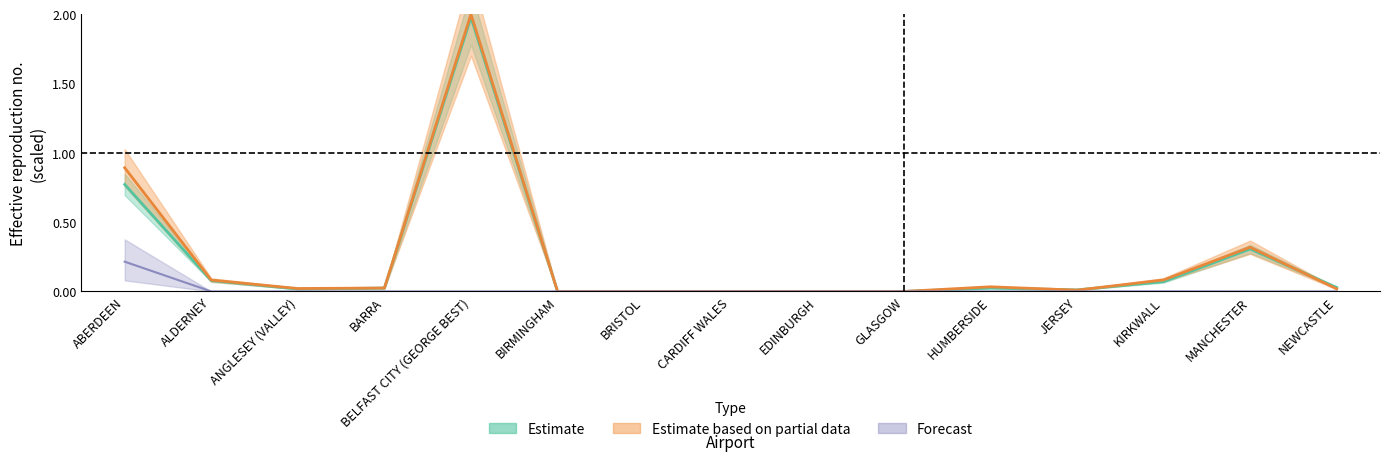

Where do total_pax_this_period and total_pax_scheduled_this_period first cross each other?

HUMBERSIDE and JERSEY